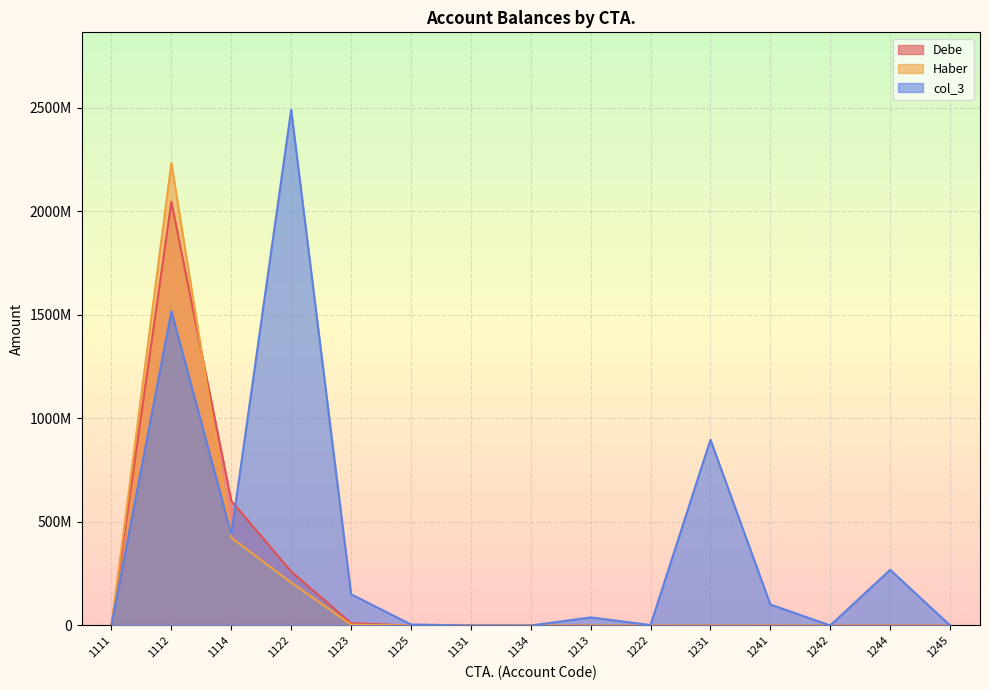

What is the difference between the maximum and minimum values in the Debe series?

2046750446.5